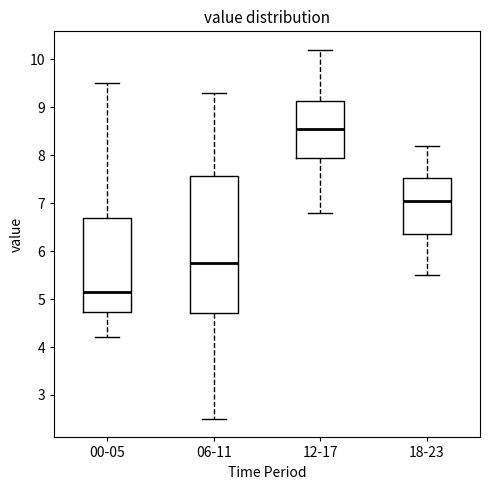

Reading left to right, read every box against the y-axis: the position of its median line, the range the box covers, and the ends of its whiskers. The values are not printed on the chart, so give them approximately, as read against the axis.

00-05: median 5.2, box 4.7 to 6.7, whiskers 4.2 to 9.5
06-11: median 5.8, box 4.7 to 7.6, whiskers 2.5 to 9.3
12-17: median 8.6, box 8.0 to 9.1, whiskers 6.8 to 10.2
18-23: median 7.1, box 6.4 to 7.5, whiskers 5.5 to 8.2